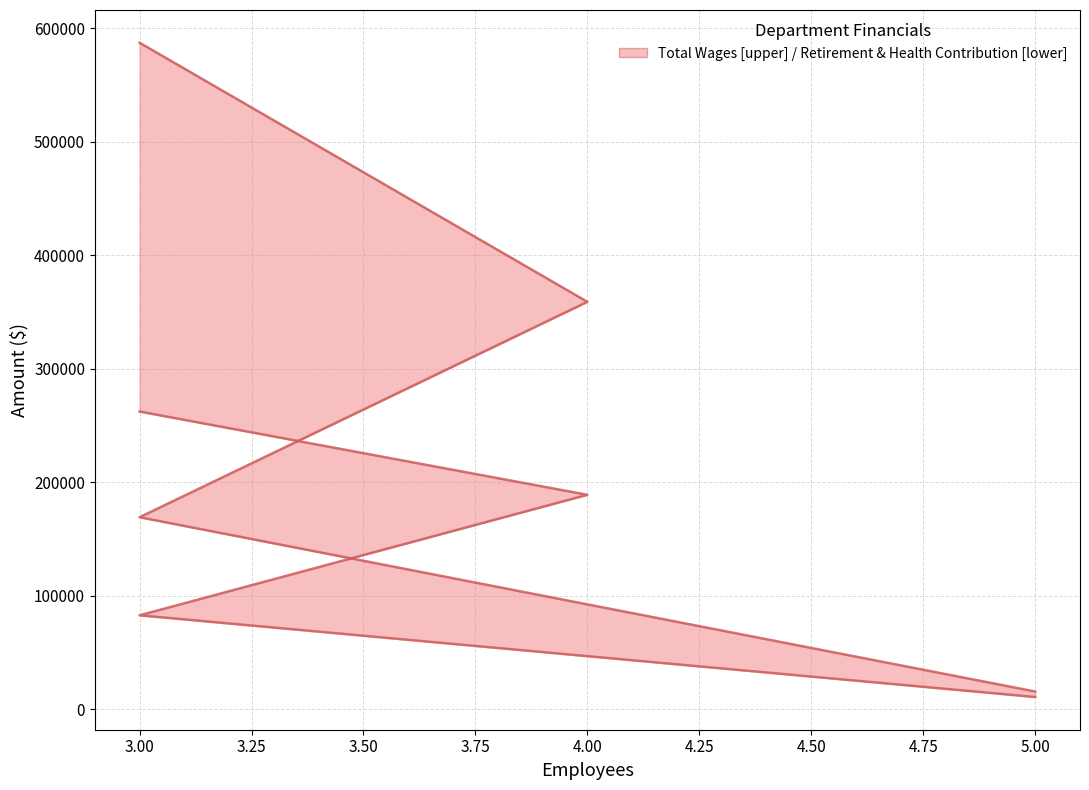

What is the sum of the Total Retirement & Health Contribution values at 4.00 and 3.00?

271649